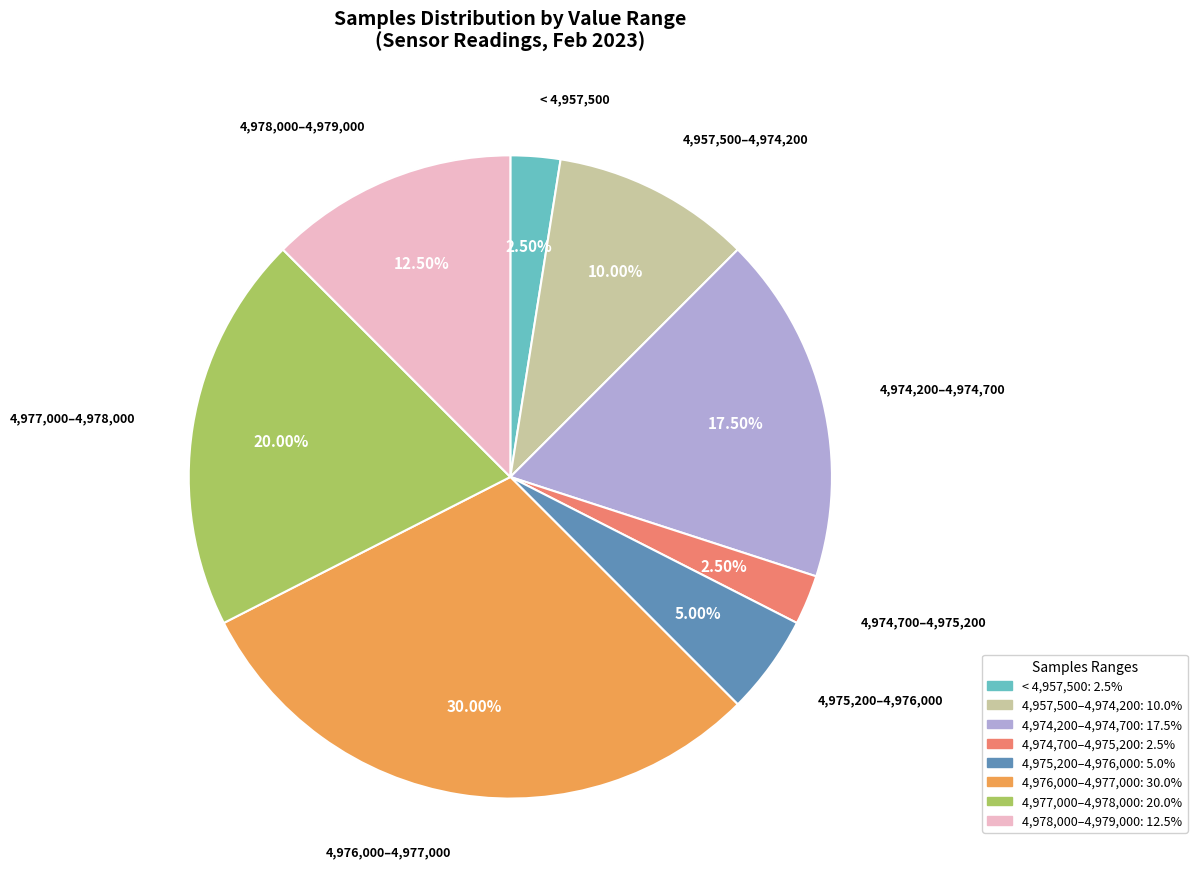

Is there any slice that represents more than half of the pie?

No